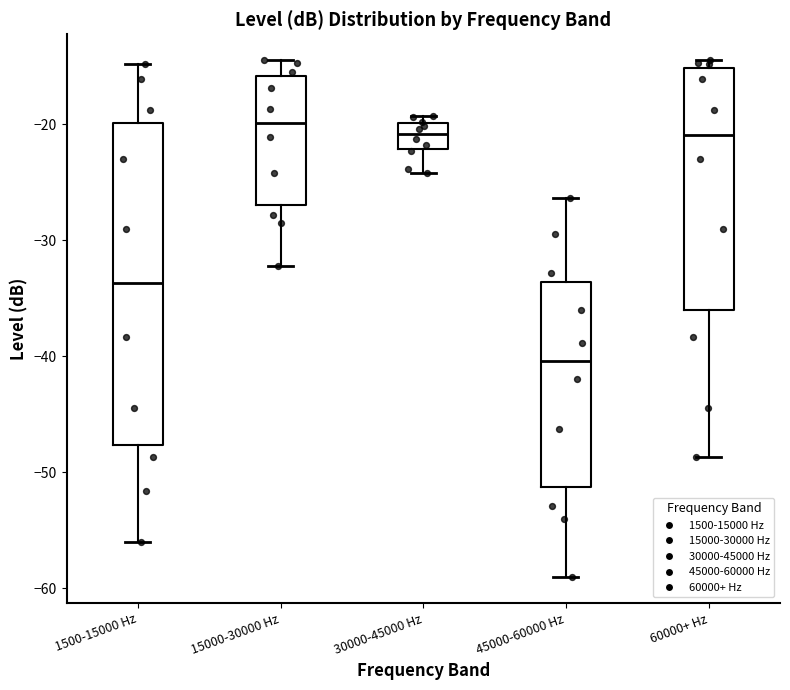

Reading left to right, read every box against the y-axis: the position of its median line, the range the box covers, and the ends of its whiskers. The values are not printed on the chart, so give them approximately, as read against the axis.

1500-15000 Hz: median -34, box -48 to -20, whiskers -56 to -15
15000-30000 Hz: median -20, box -27 to -16, whiskers -32 to -14
30000-45000 Hz: median -21, box -22 to -20, whiskers -24 to -19
45000-60000 Hz: median -40, box -51 to -34, whiskers -59 to -26
60000+ Hz: median -21, box -36 to -15, whiskers -49 to -14